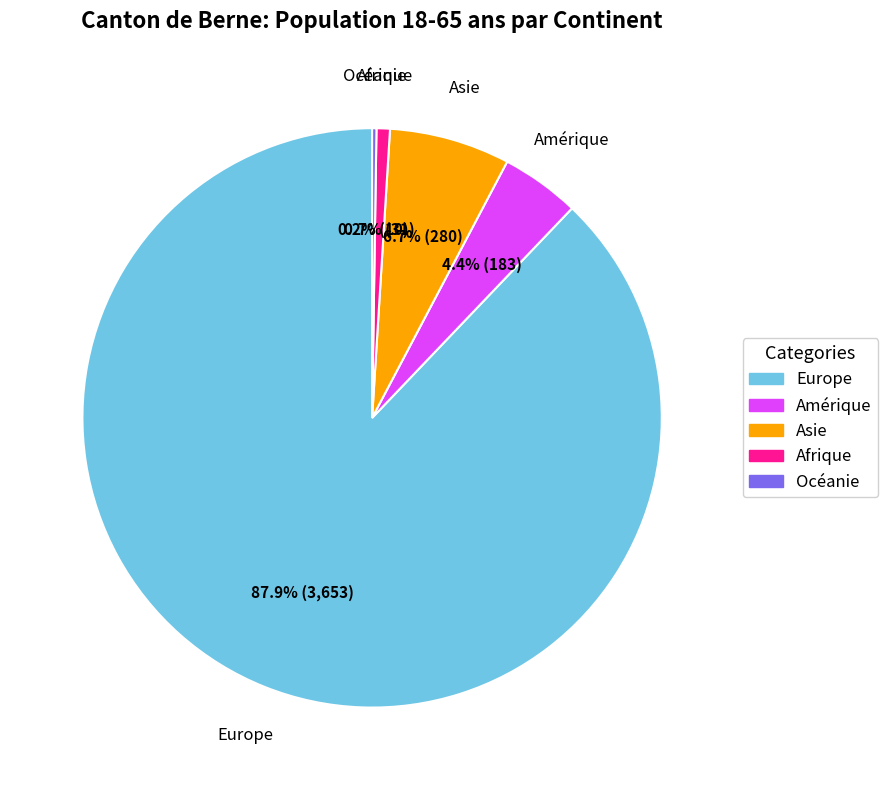

What percentage do Asie and Amérique together represent?

11.1%